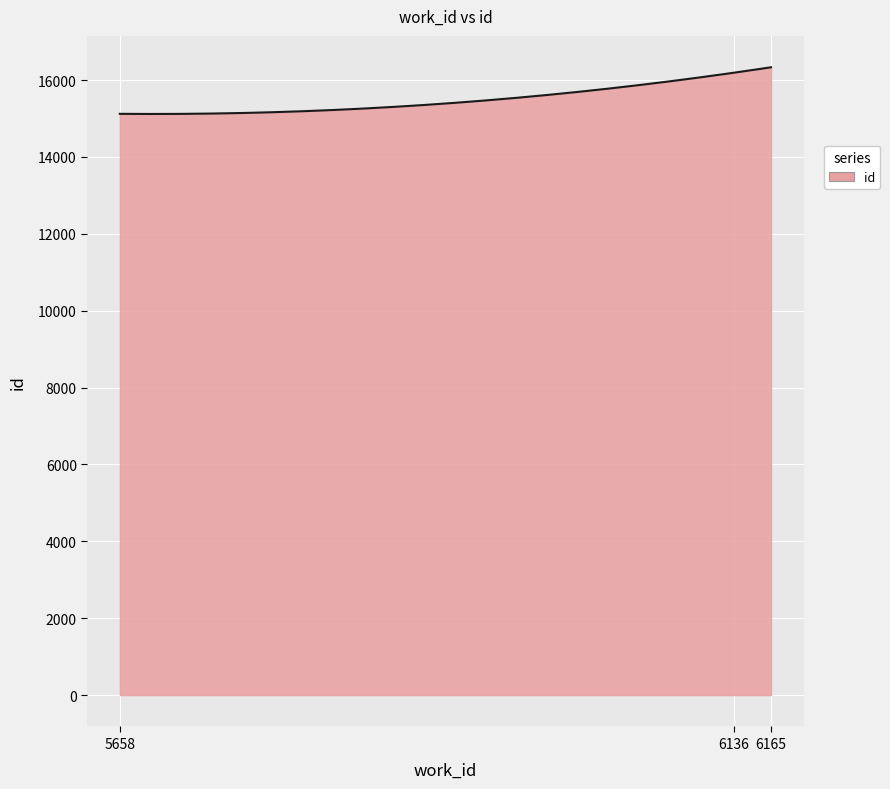

What is the difference between the maximum and minimum values?

1214.5